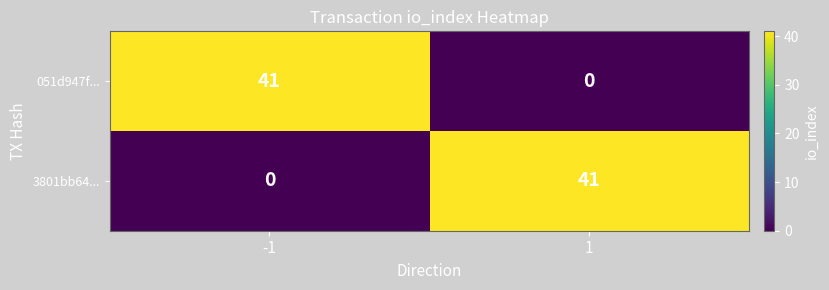

What is the total value across all series at -1?

41